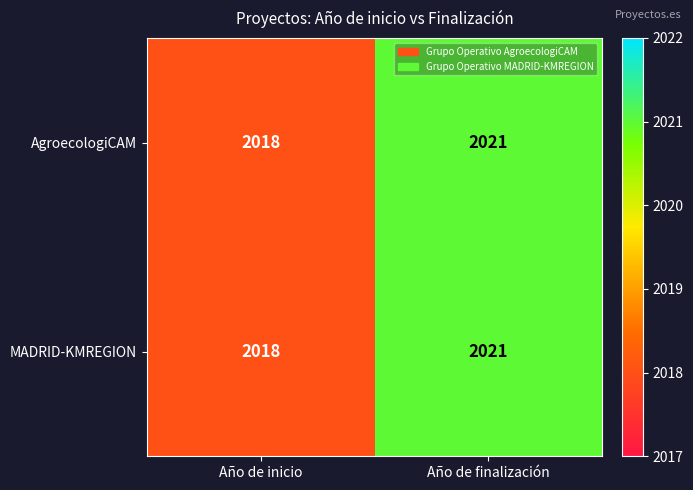

Which label corresponds to the smallest value in the chart?

Año de inicio